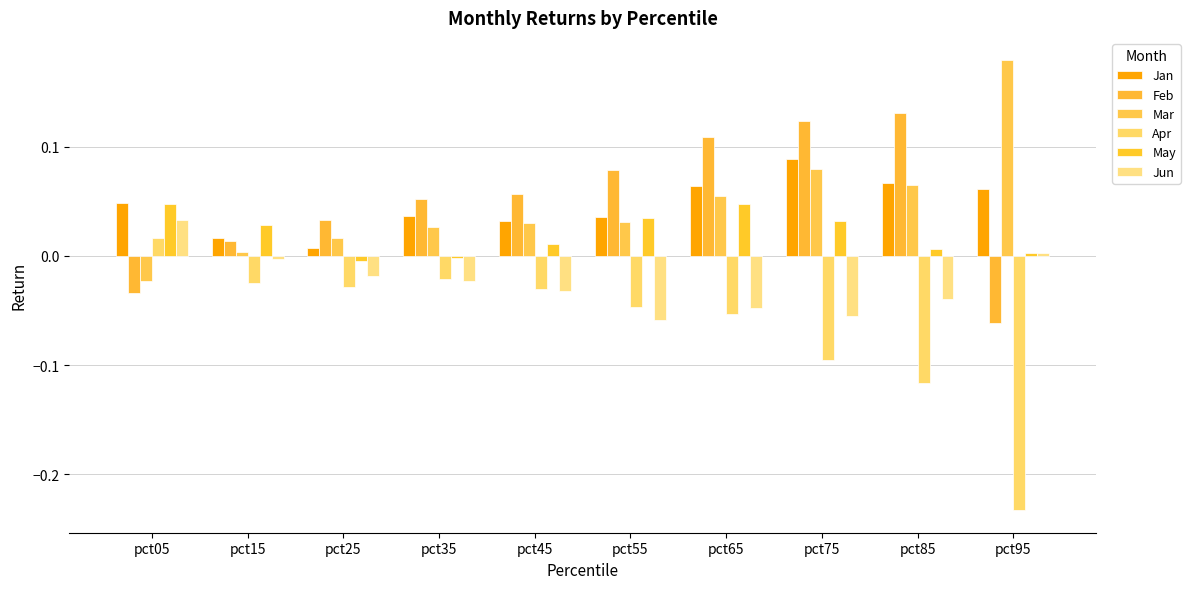

Is the value of Jun at pct05 greater than the value of Apr at pct25?

Yes